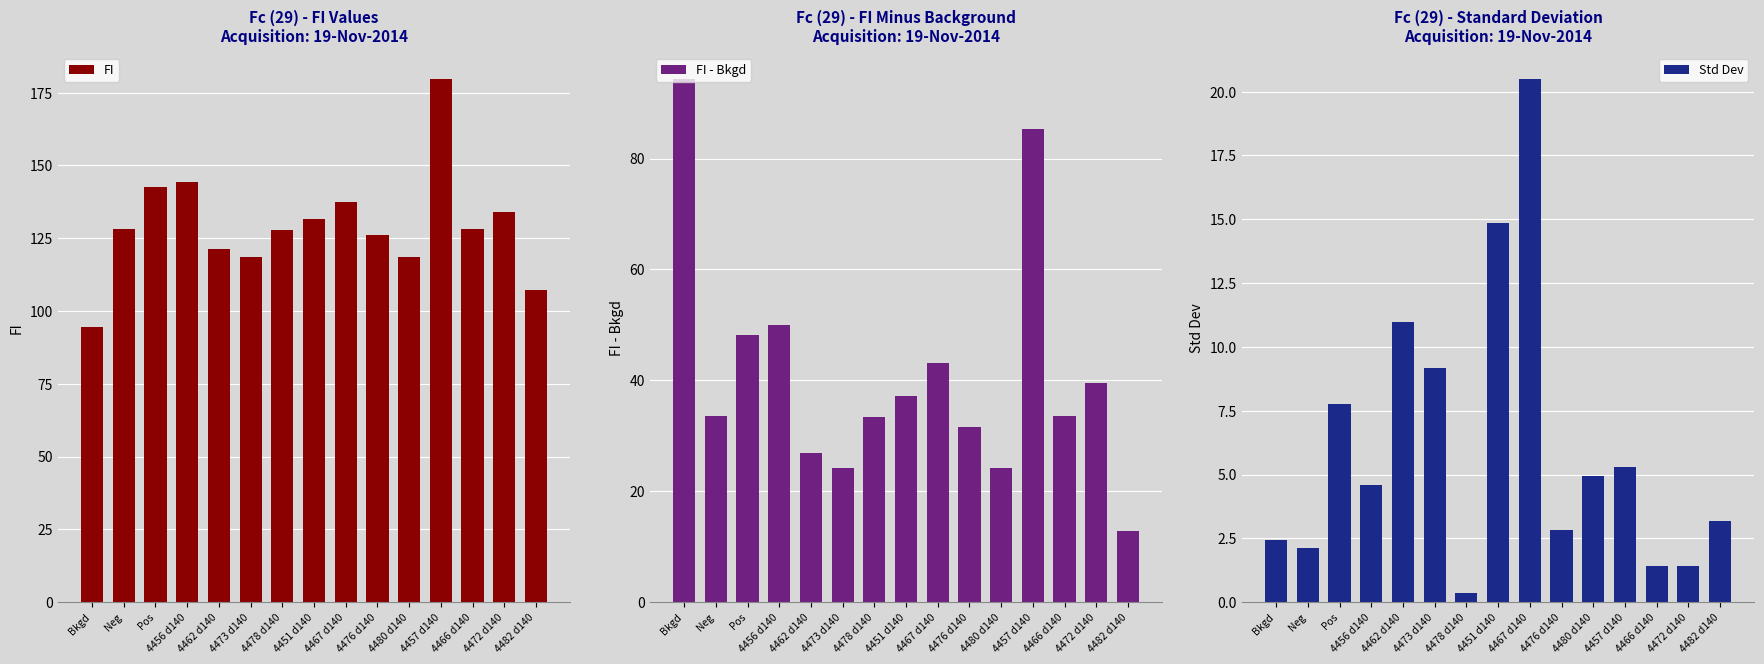

What is the label of the 12th bar from the right?

4456 d140